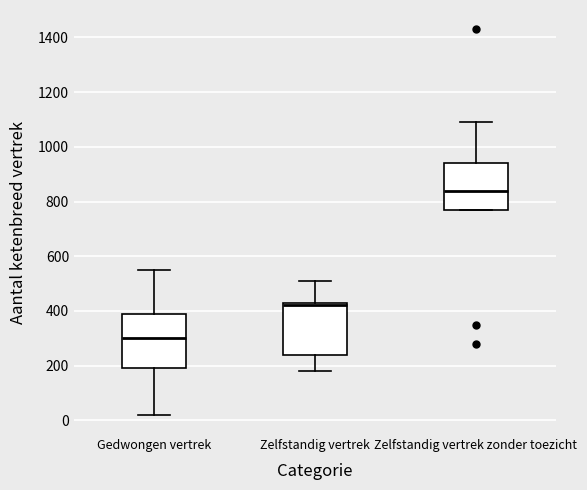

Reading left to right, read every box against the y-axis: the position of its median line, the range the box covers, and the ends of its whiskers. The values are not printed on the chart, so give them approximately, as read against the axis.

Gedwongen vertrek: median 300, box 200 to 400, whiskers 20 to 560
Zelfstandig vertrek: median 420, box 240 to 440, whiskers 180 to 520
Zelfstandig vertrek zonder toezicht: median 840, box 780 to 940, whiskers 780 to 1100